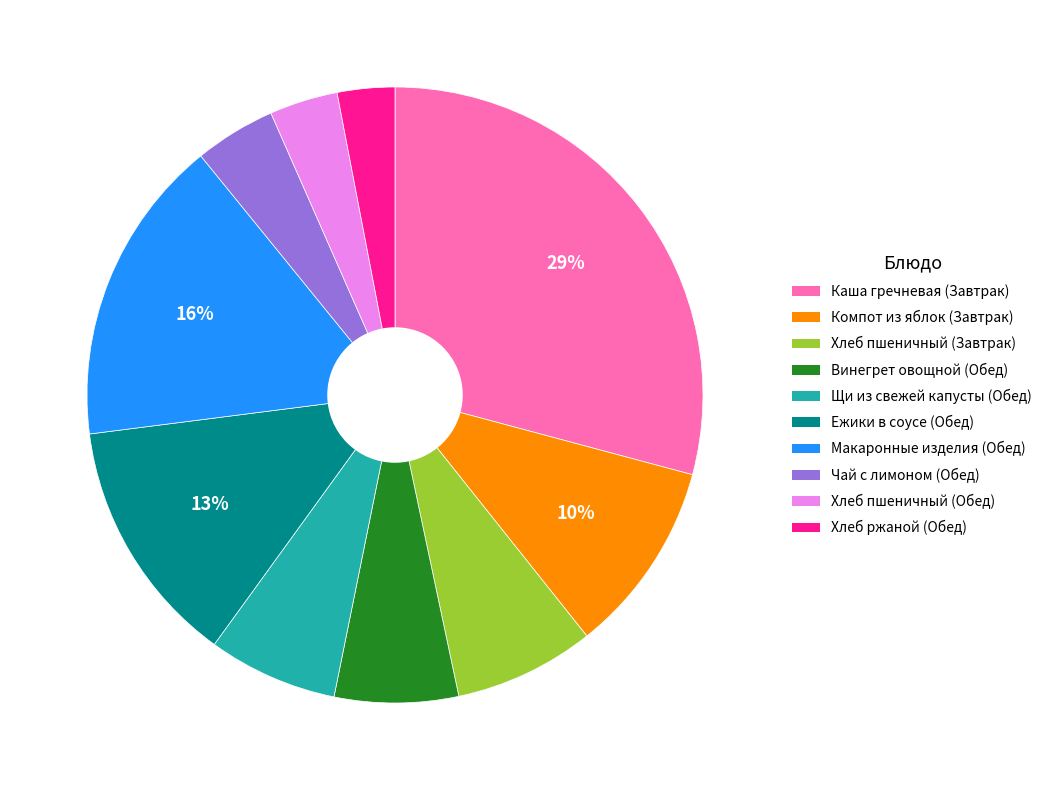

Which category has the smallest portion of the pie?

Хлеб ржаной (Обед)